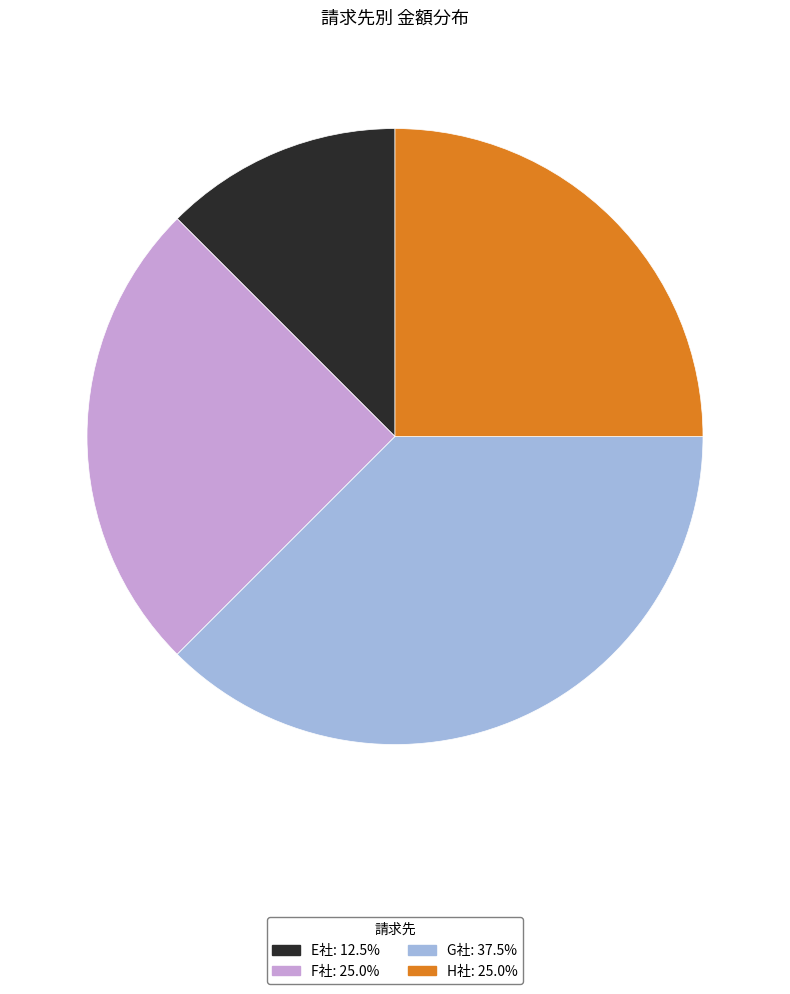

Is there a majority slice in this chart?

No